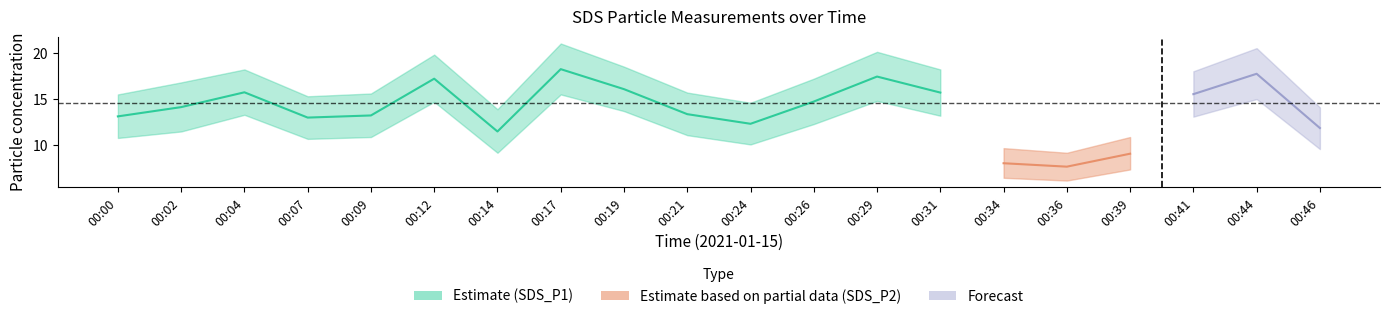

What is the smallest value displayed?

6.1